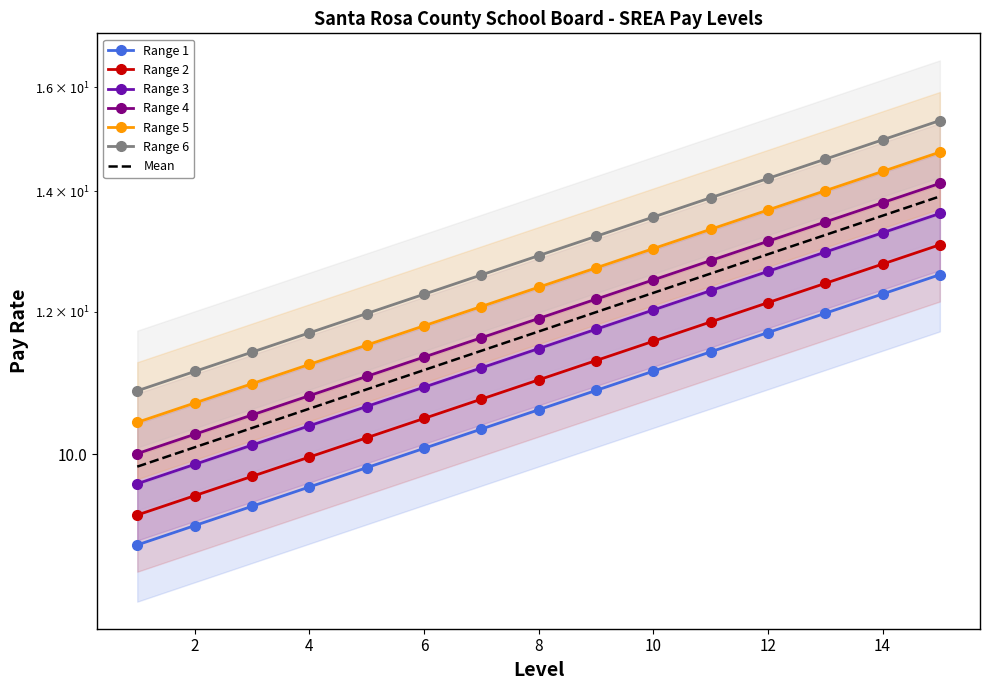

What is the highest value of the Range 3 series?

13.6